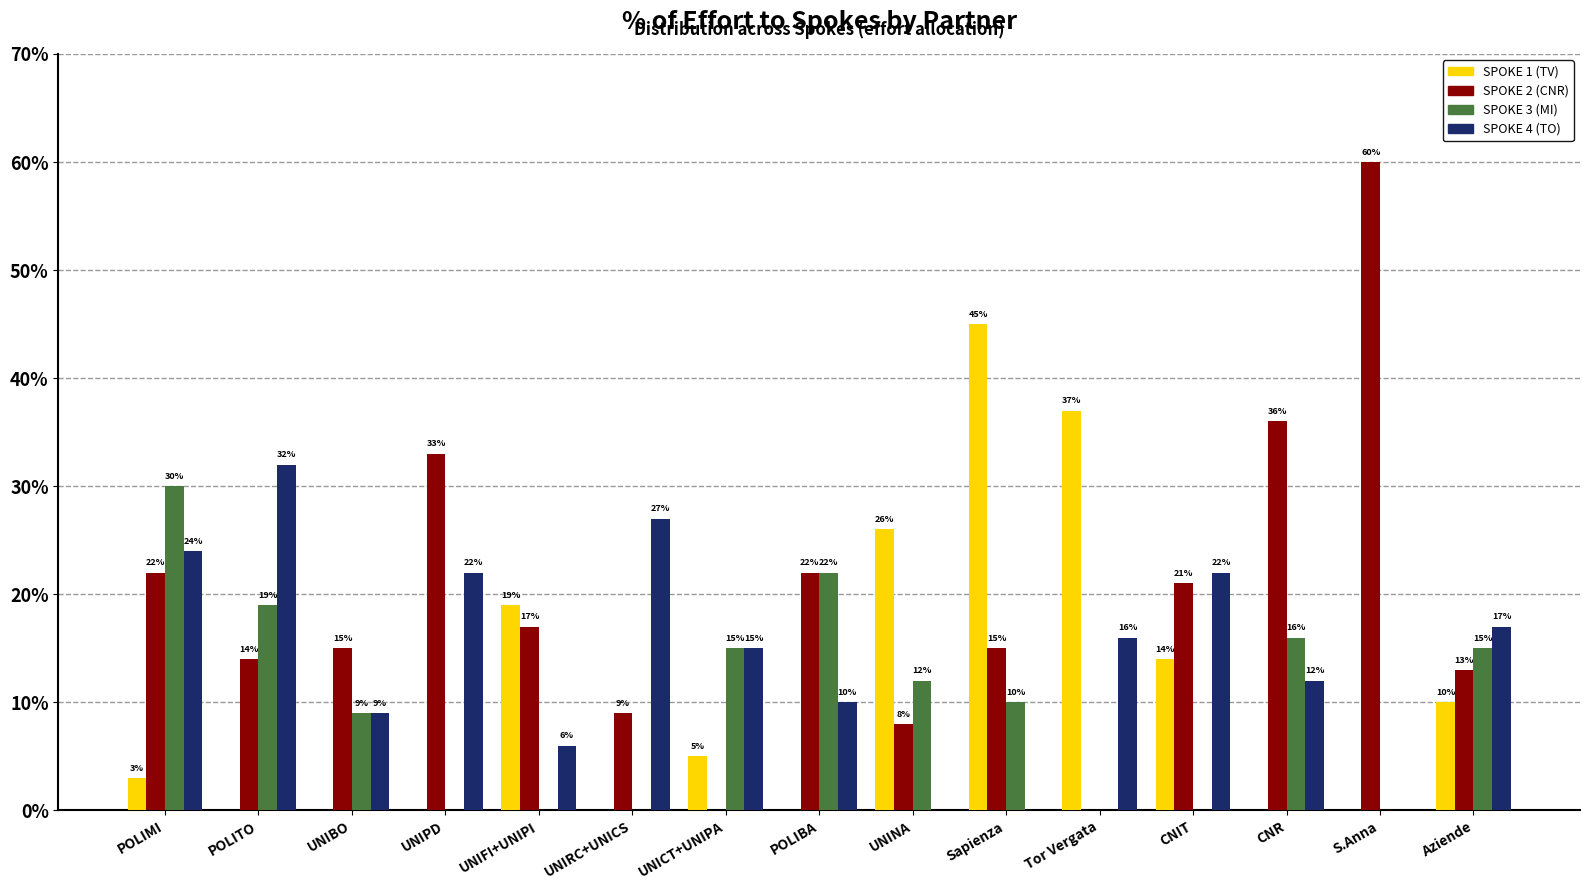

What are all the series names shown in the legend?

SPOKE 1 (TV), SPOKE 2 (CNR), SPOKE 3 (MI), SPOKE 4 (TO)